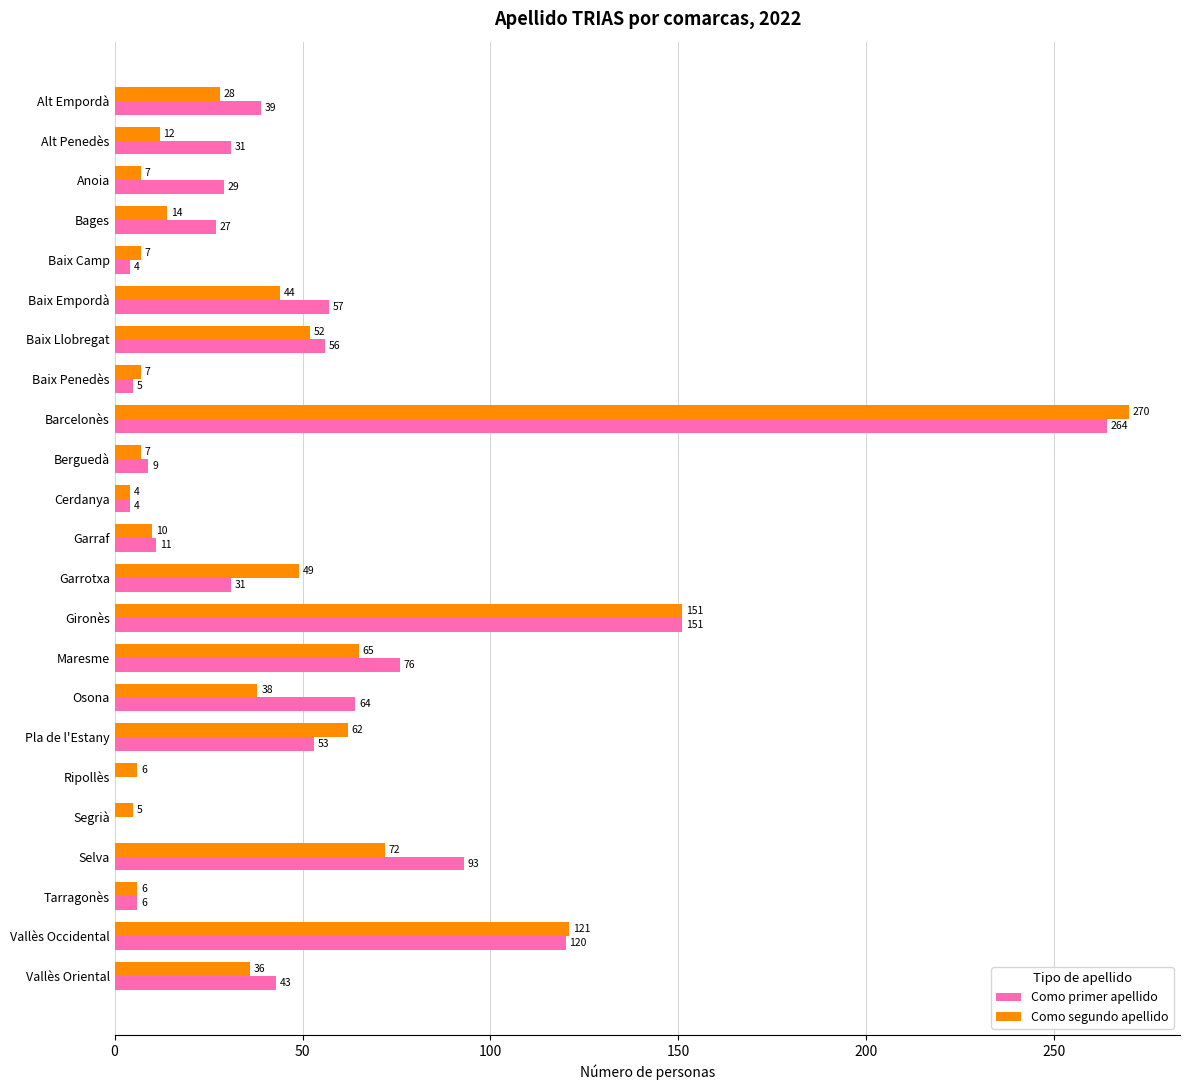

At which category is the sum across all series the highest?

Barcelonès